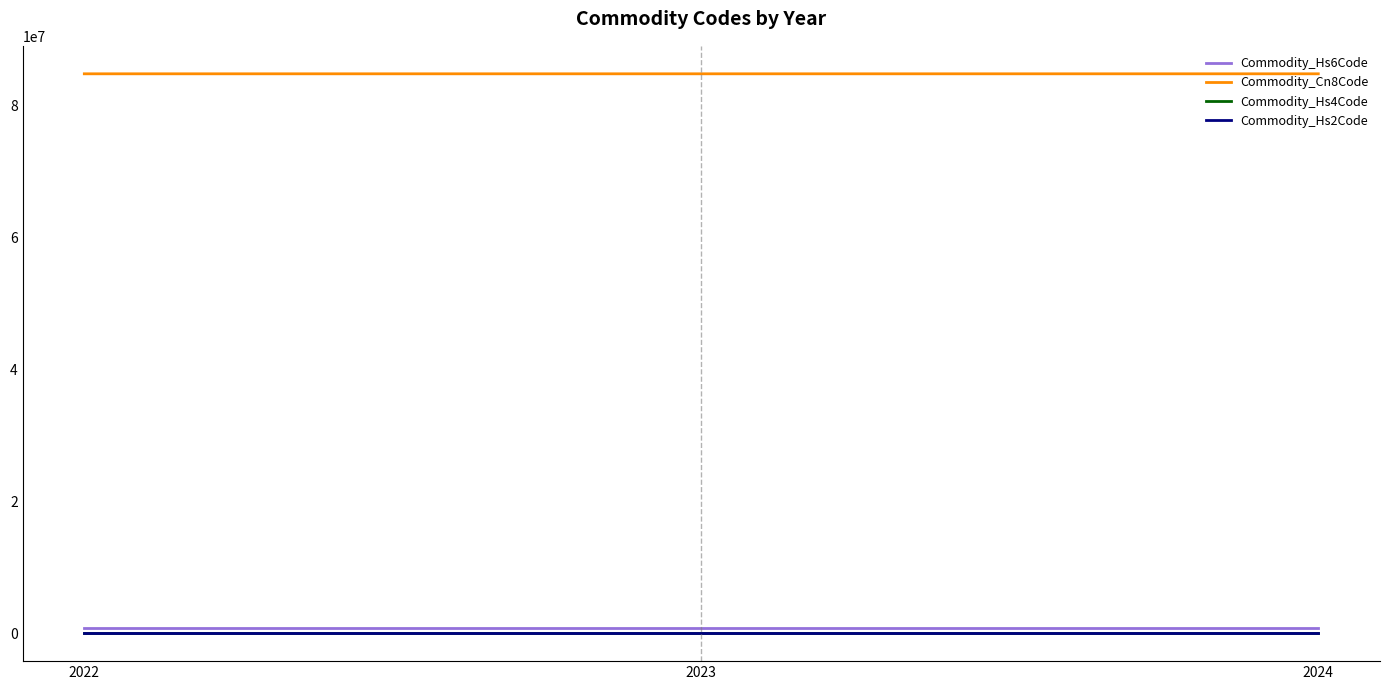

Is the value of Commodity_Cn8Code at 2023 greater than the value of Commodity_Hs2Code at 2024?

Yes